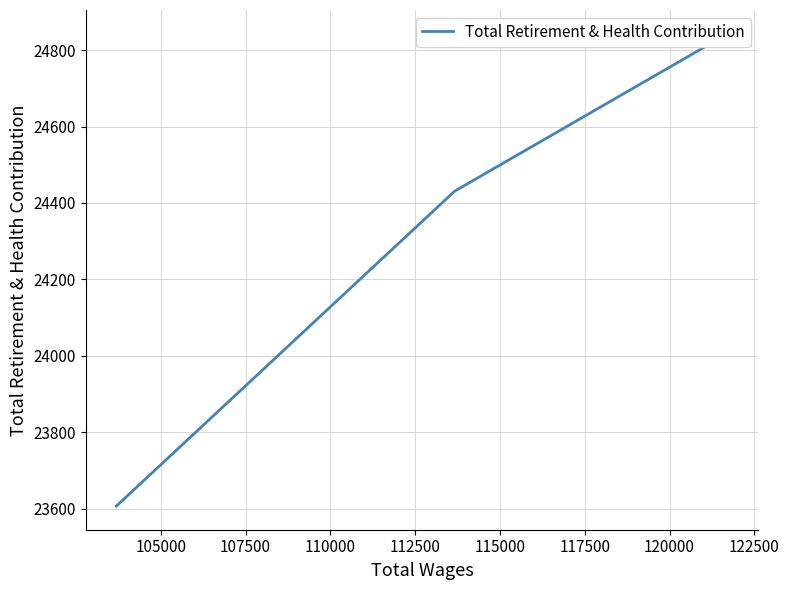

Does the chart display data point markers on the line(s)?

No